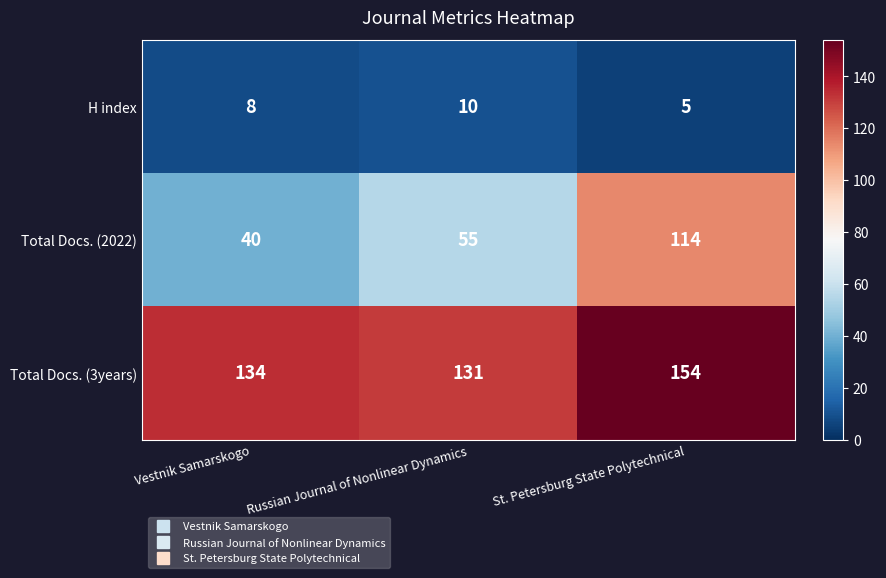

Rank the series by their maximum value, from lowest to highest.

H index, Total Docs. (2022), Total Docs. (3years)